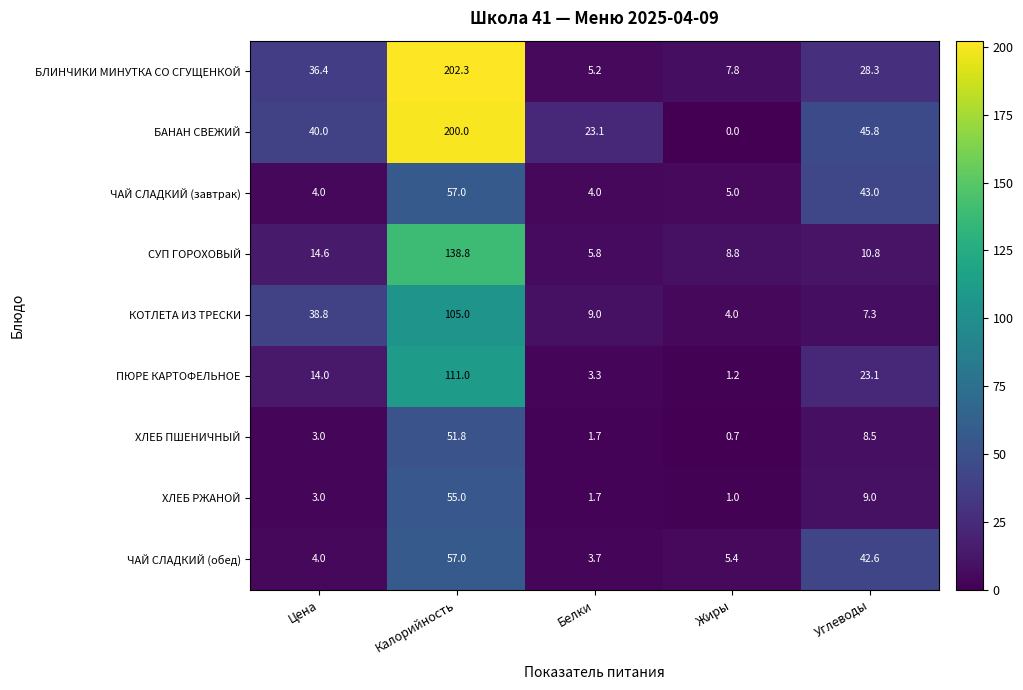

What is the sum of all КОТЛЕТА ИЗ ТРЕСКИ values?

164.1